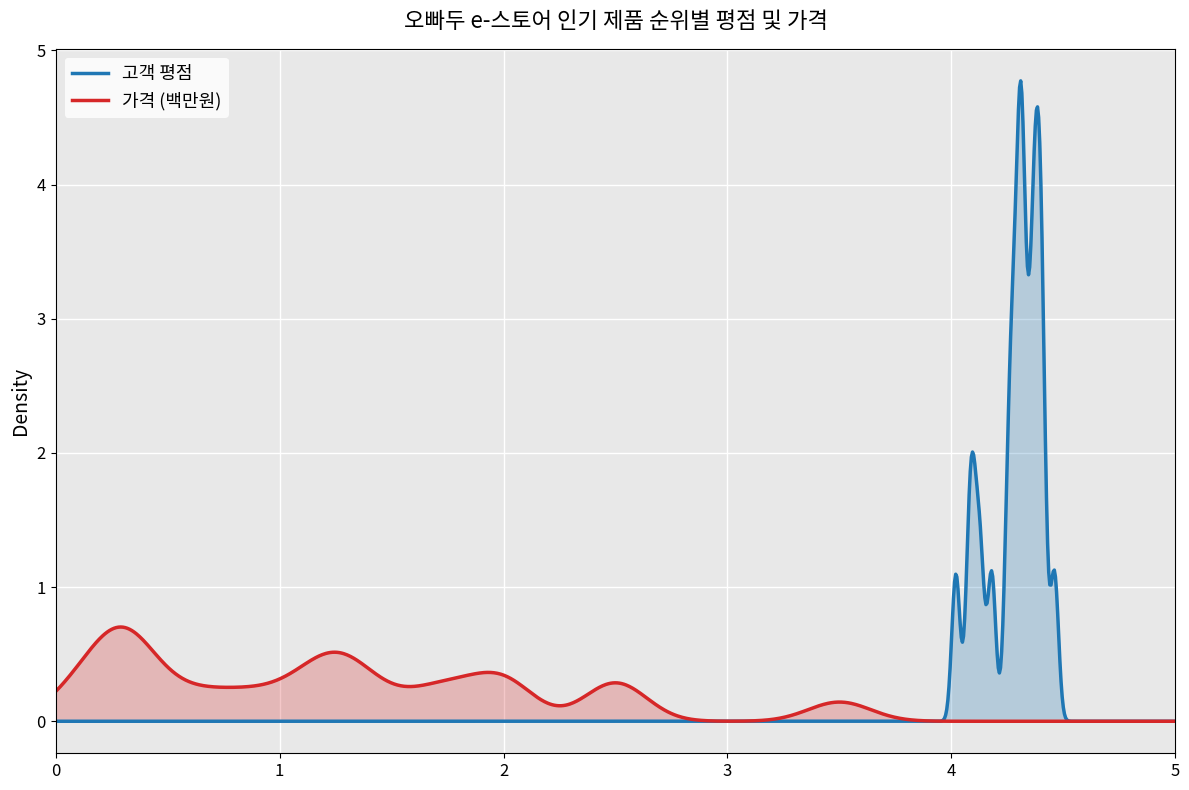

What is the maximum value shown in the chart?

4.8